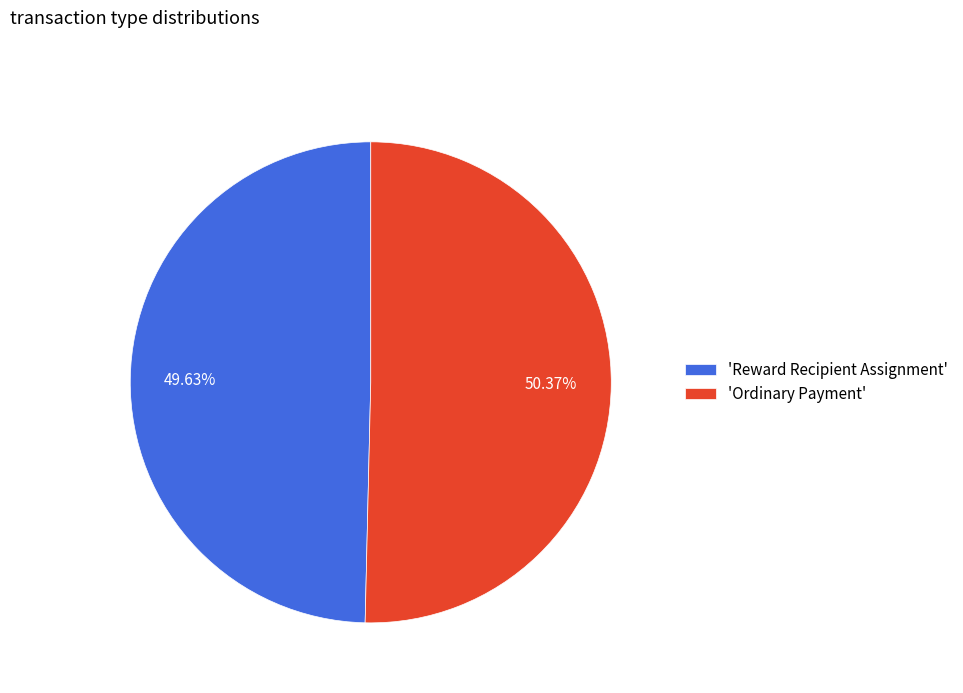

How many segments does this pie chart have?

2